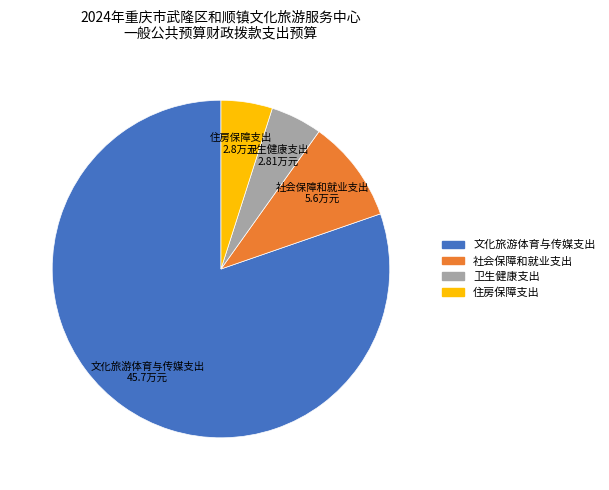

Does 住房保障支出 account for over 50% of the chart?

No